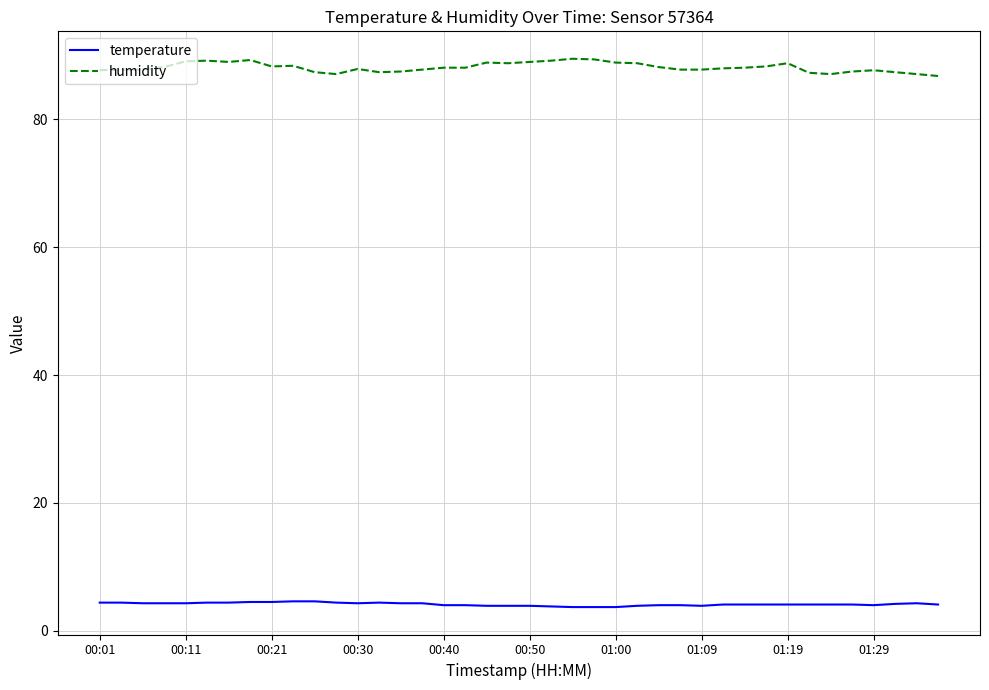

List the series in order of their overall mean, highest first.

humidity, temperature